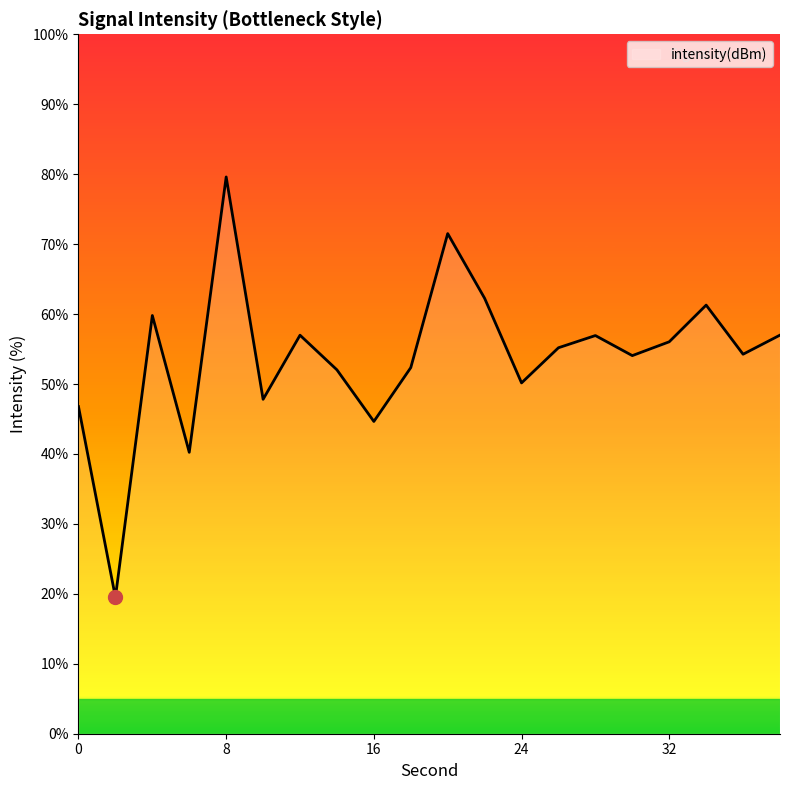

What is the maximum value shown in the chart?

79.6